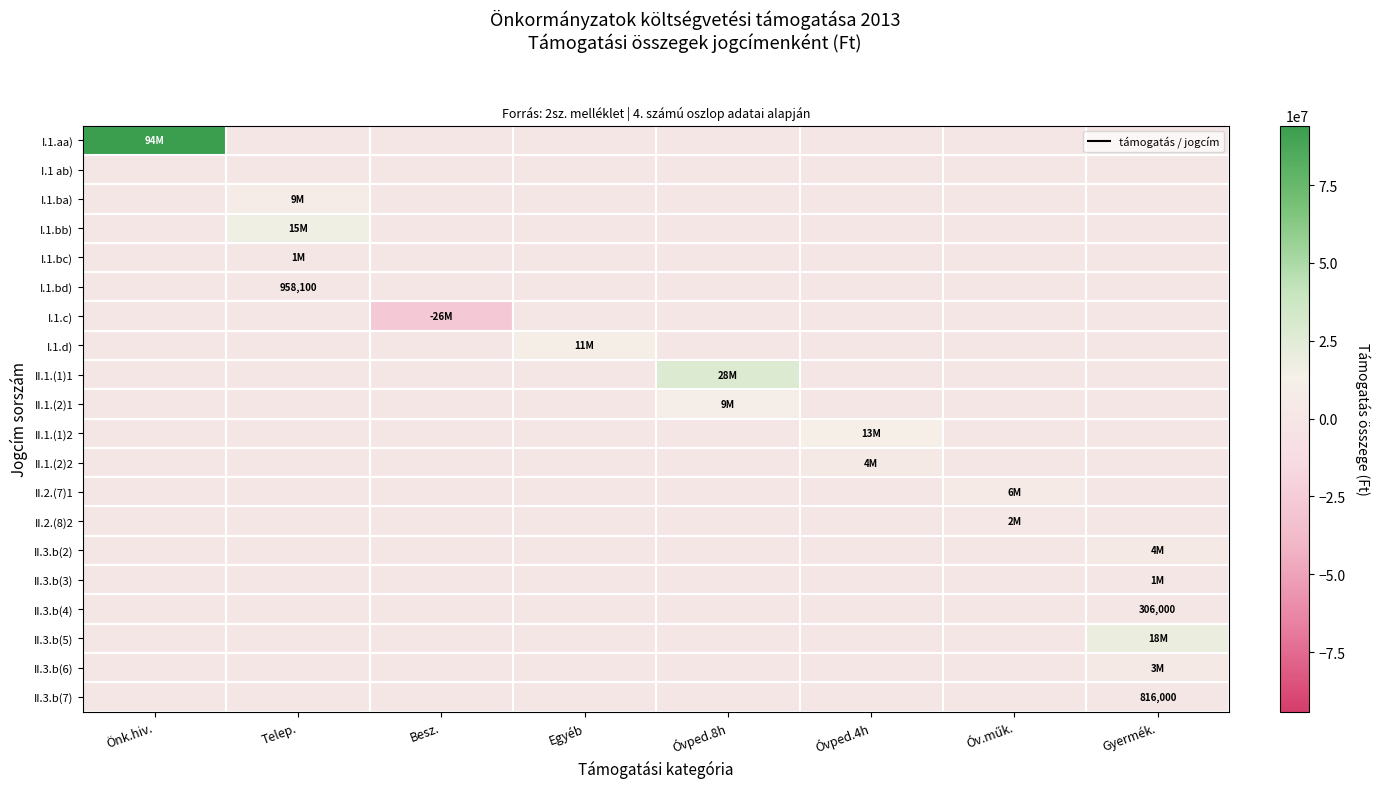

The value of II.3.b(7) at Gyermék. is 816000. True or false?

True